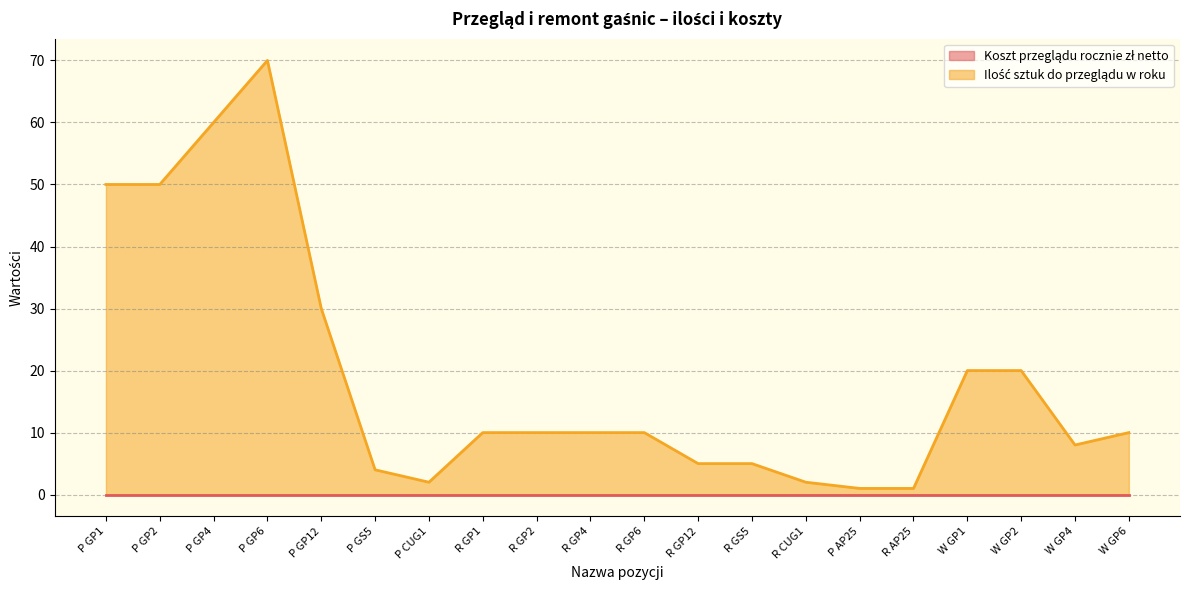

At which label is the value closest to 35?

P GP12